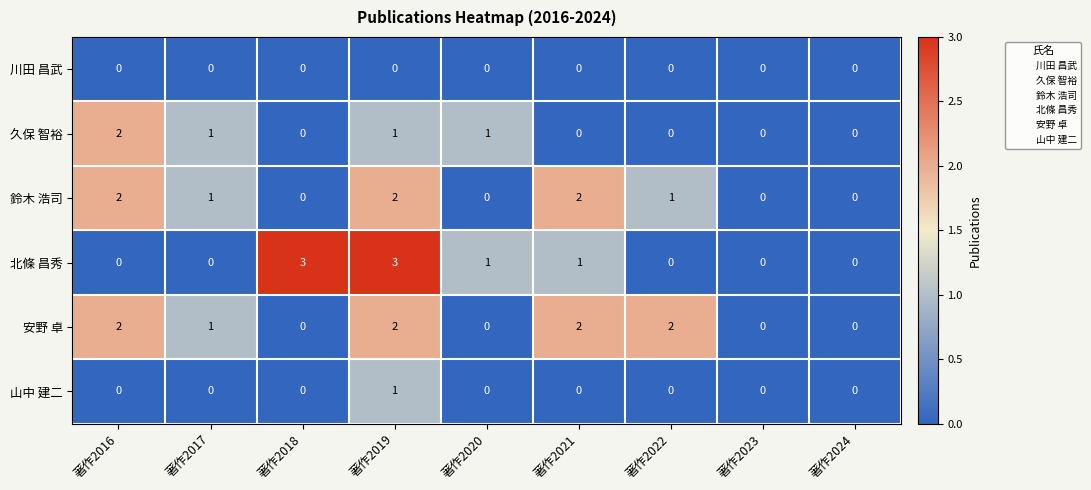

What is the maximum value shown in the chart?

3